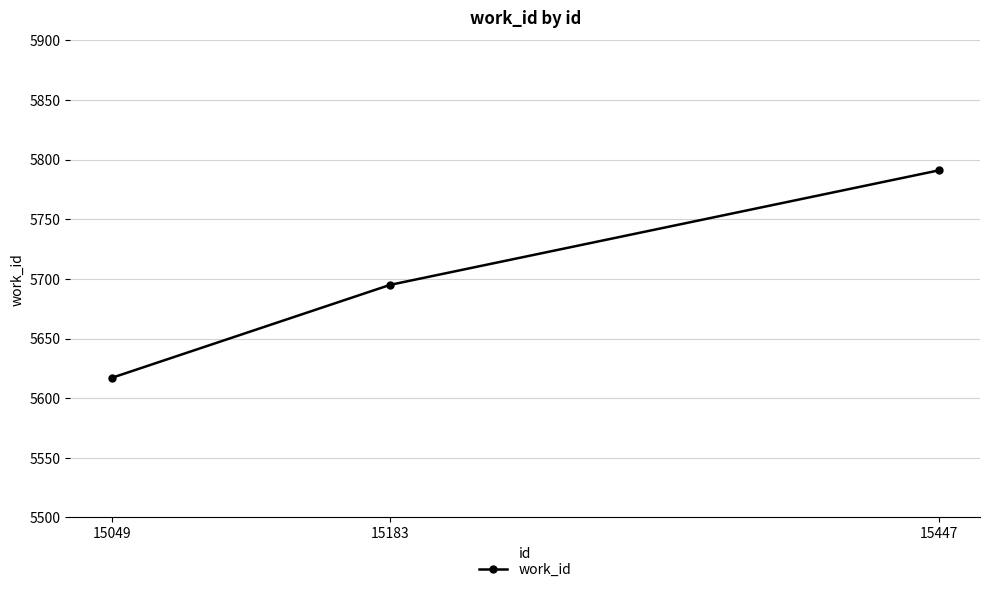

How many values are below 5695?

1